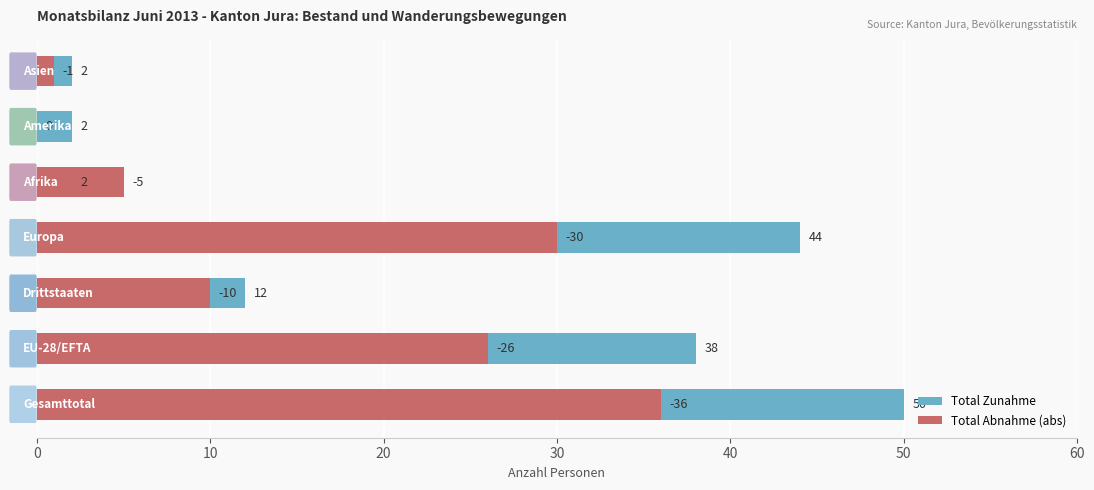

Reading left to right, transcribe all the data shown in this chart.

Total Zunahme: 50	38	12	44	2	2	2
Total Abnahme (abs): 36	26	10	30	5	0	1